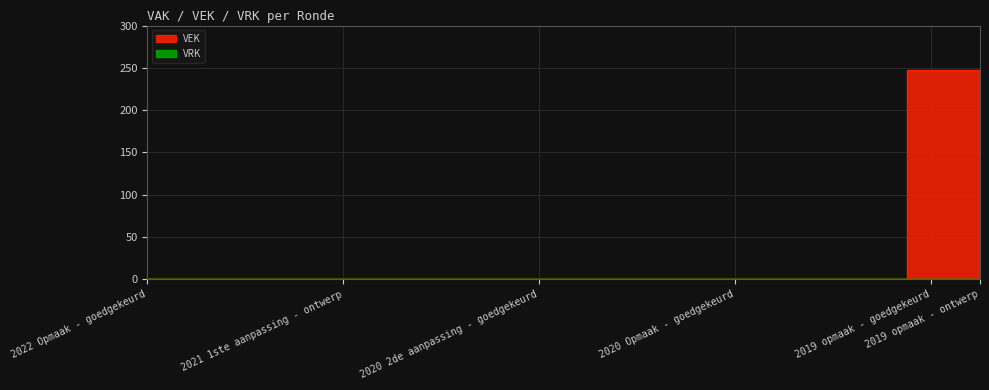

At which category does the chart reach its peak across all series?

2019 opmaak - goedgekeurd